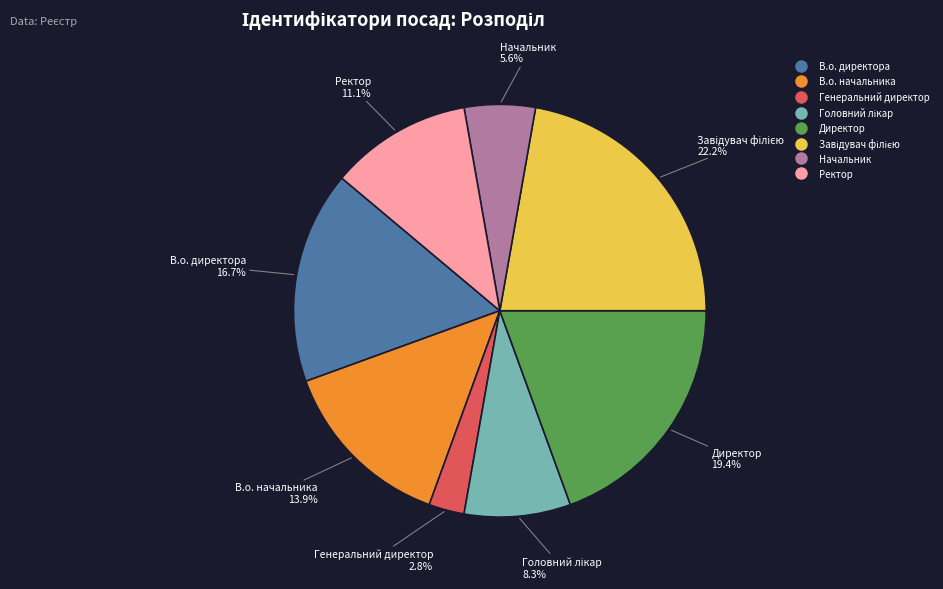

What portion of the pie excludes В.о. начальника?

86.1%